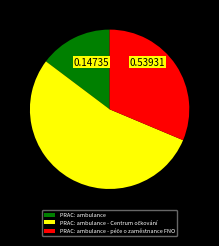

True or false: PRAC: ambulance accounts for 15% of the total.

True